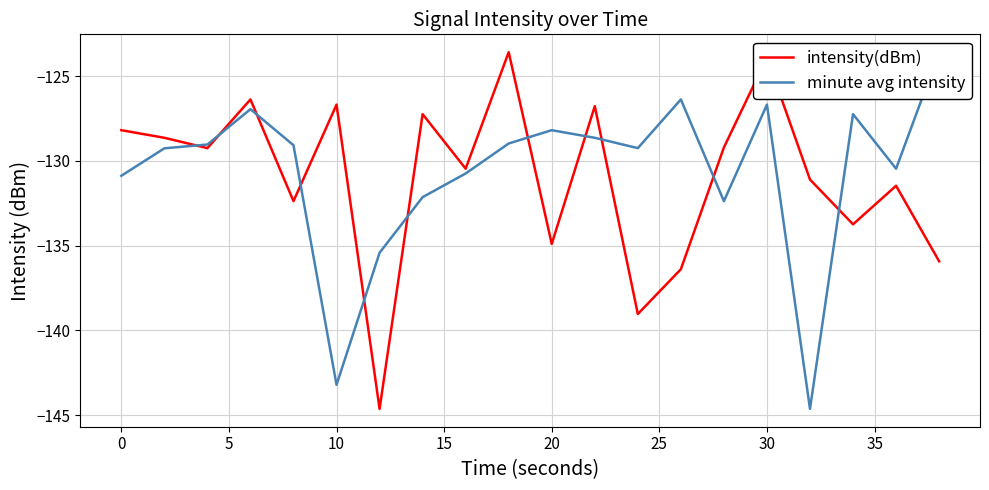

What is the lowest value of the intensity(dBm) series?

-144.6